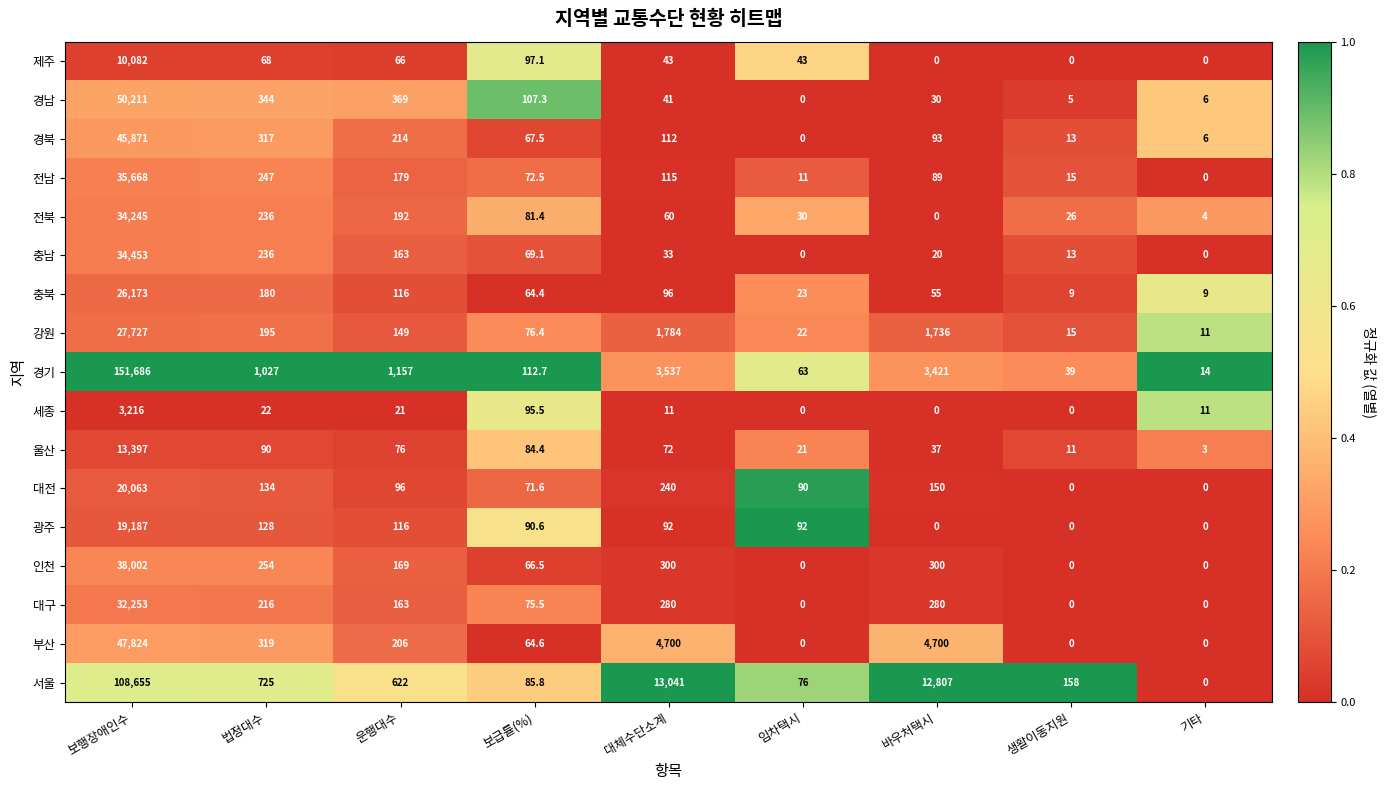

Which category has the highest value across all series?

보행장애인수